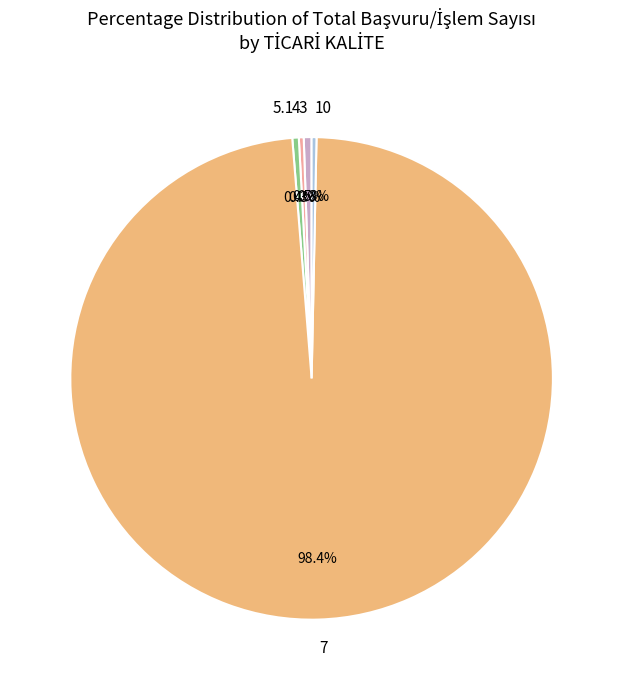

How much of the chart is everything except 10?

99.7%